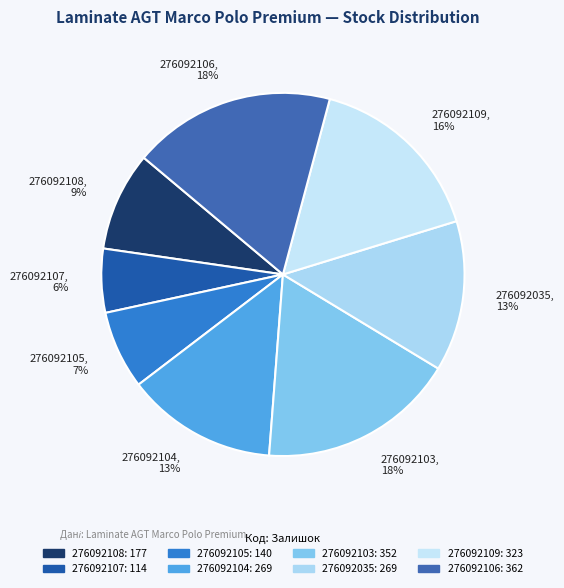

To the nearest percent, what portion does 276092103 represent?

18%